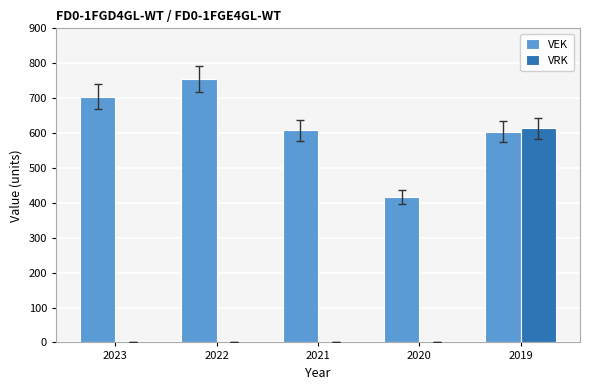

What is the sum of the VRK values at 2019 and 2022?

613